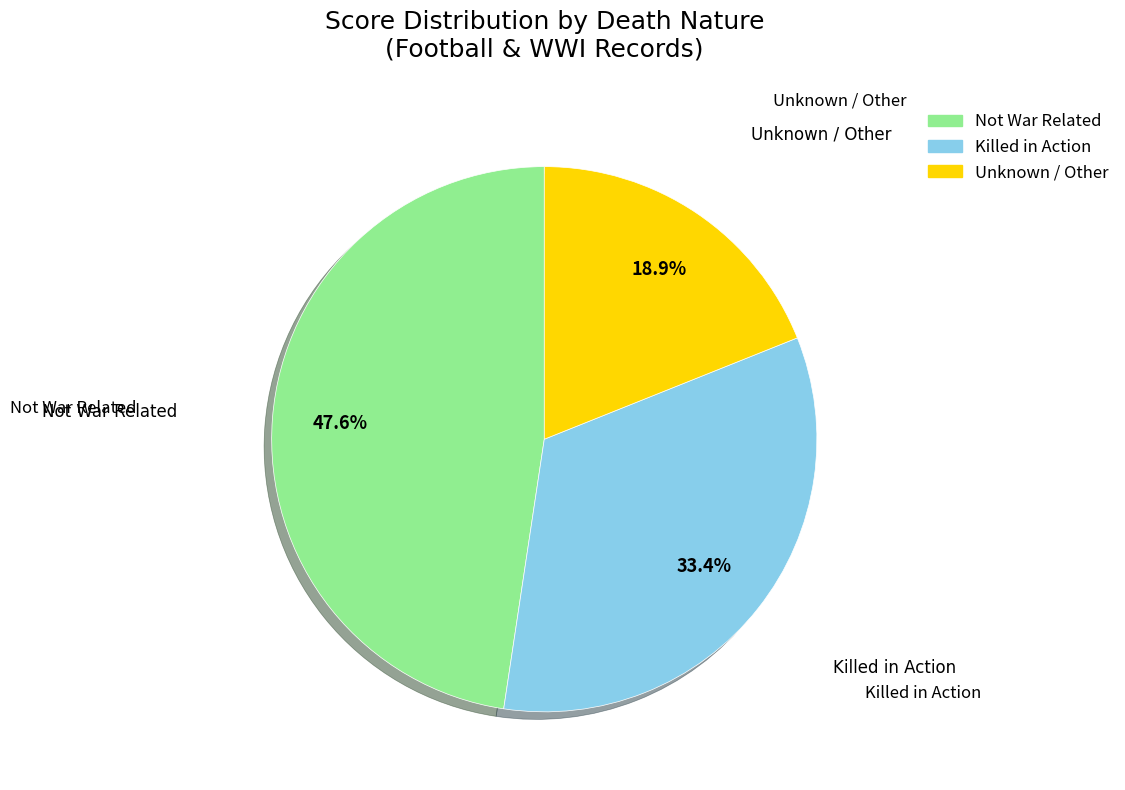

Does any single category account for the majority?

No